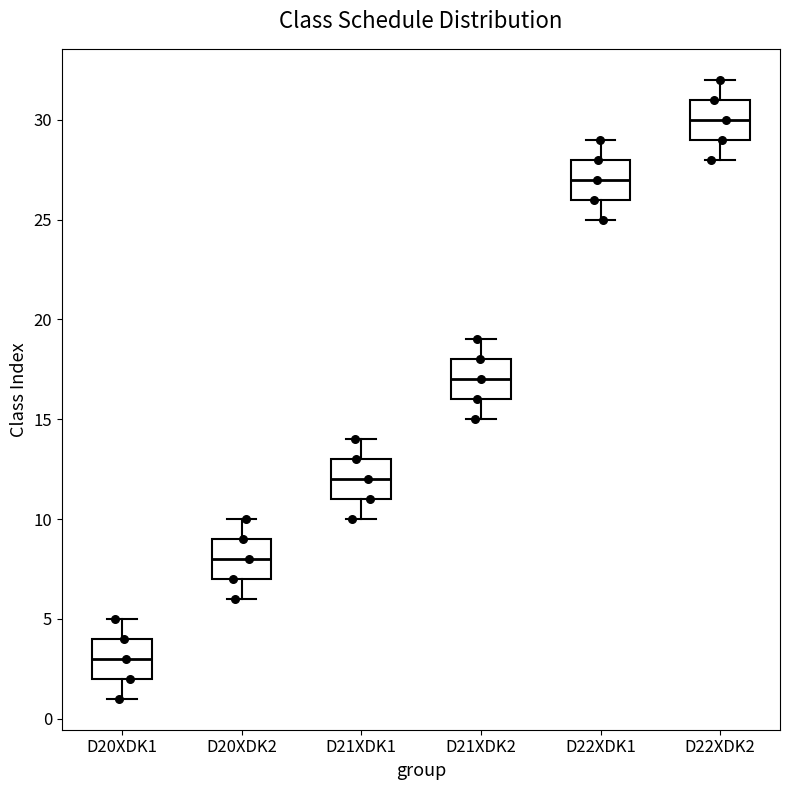

Which box has the highest median line?

D22XDK2